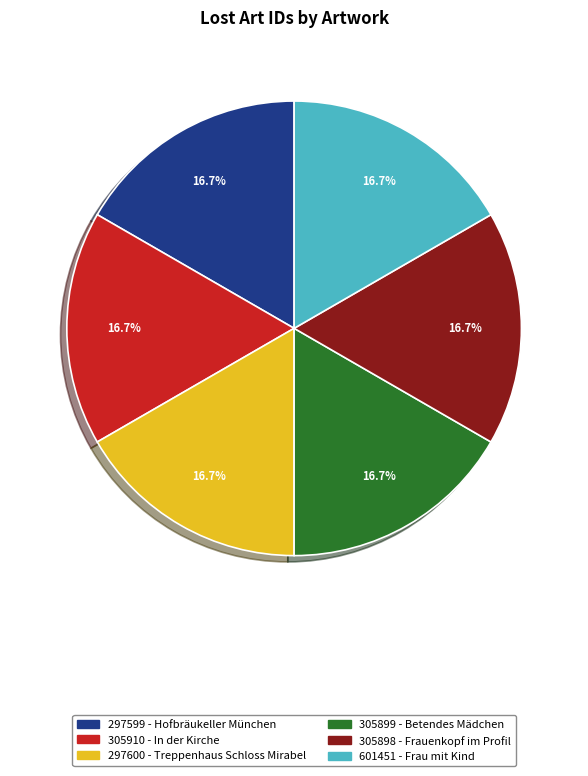

Is there a majority slice in this chart?

No